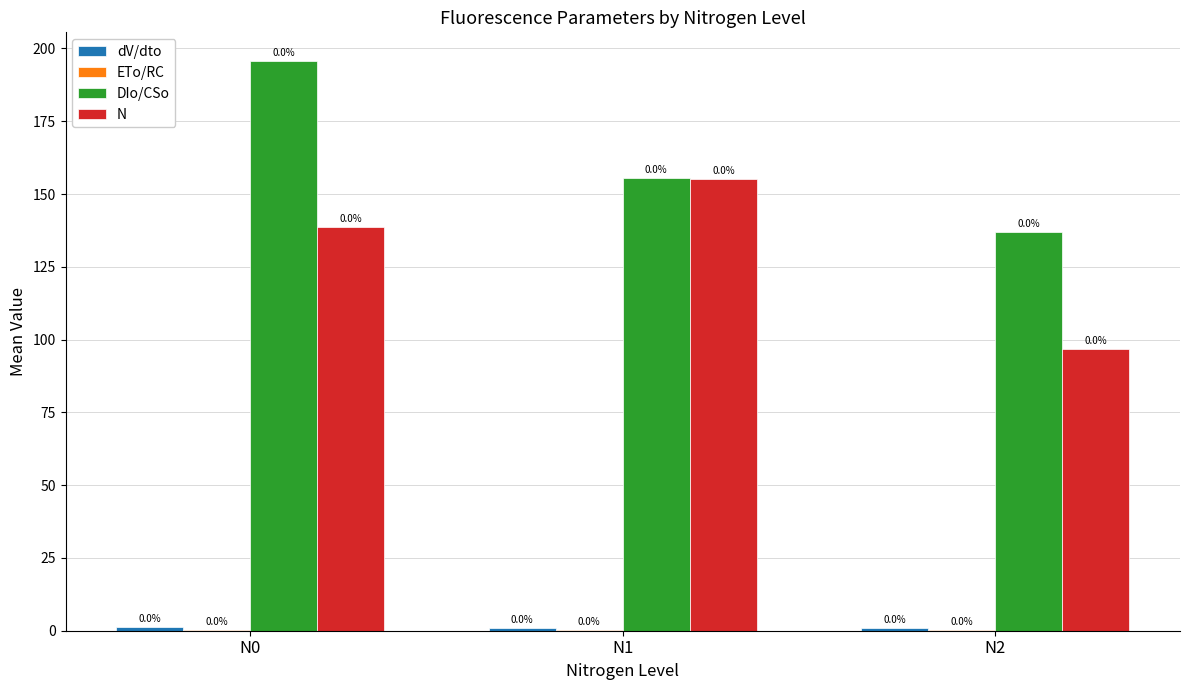

Reading right to left, list all the values displayed in this chart.

dV/dto: 1.0	1.0	1.2
ETo/RC: 0.3	0.3	0.3
DIo/CSo: 137.0	155.5	195.8
N: 96.7	155.3	138.7